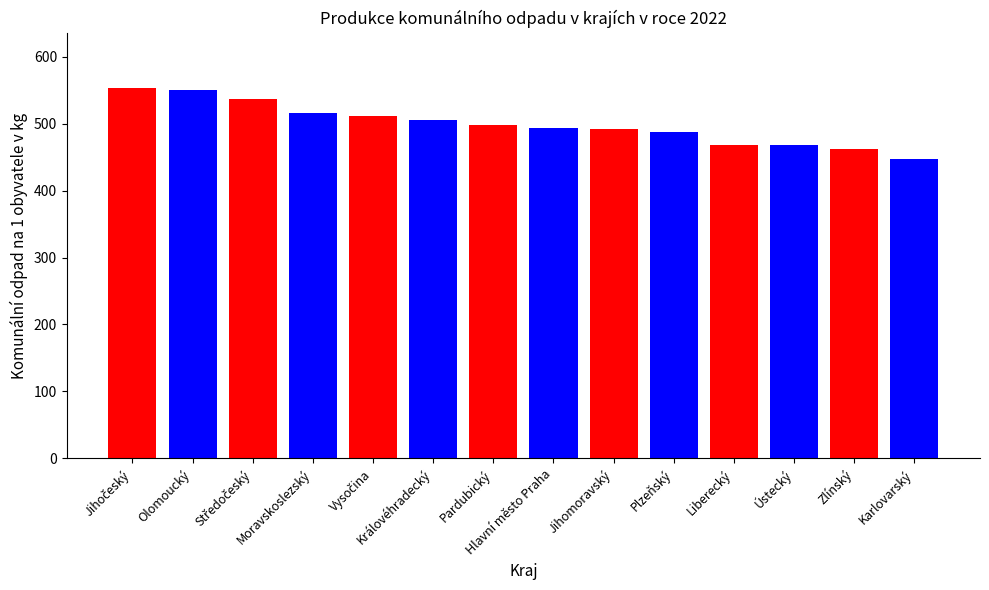

What is the greatest value displayed?

553.1